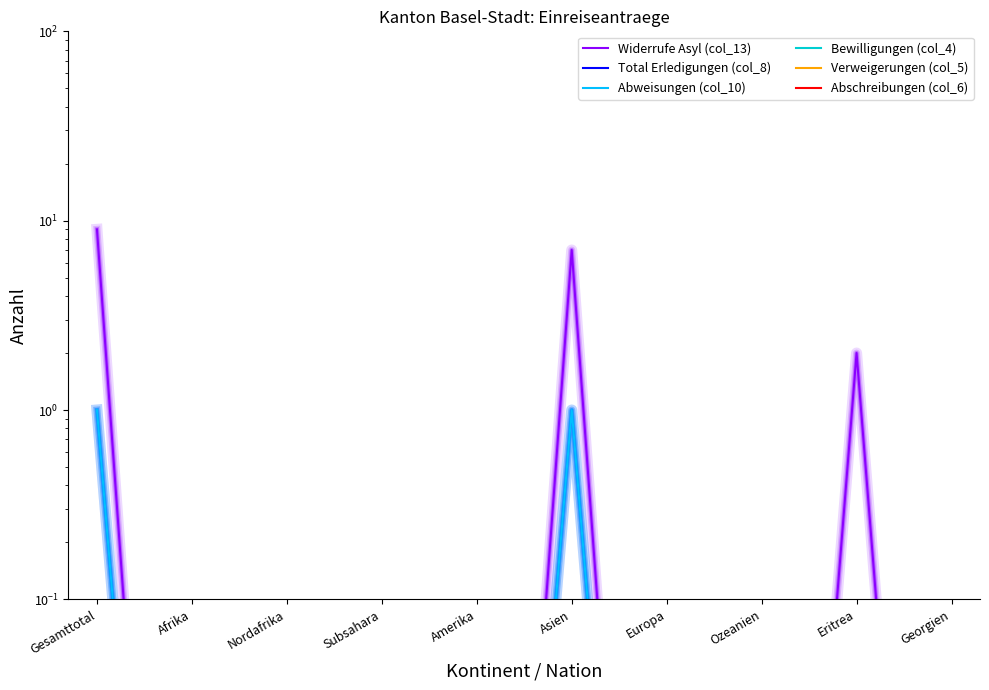

True or false: Verweigerungen (col_5) and Abschreibungen (col_6) intersect in this chart.

False